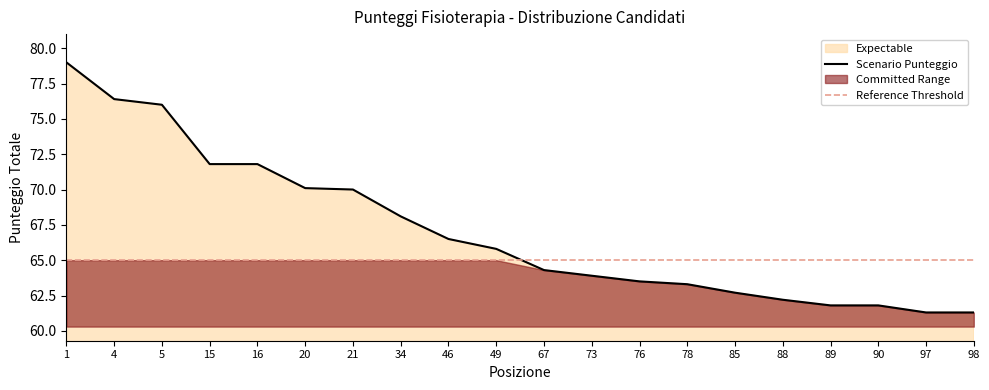

What is the difference between the maximum and second lowest values?

17.7